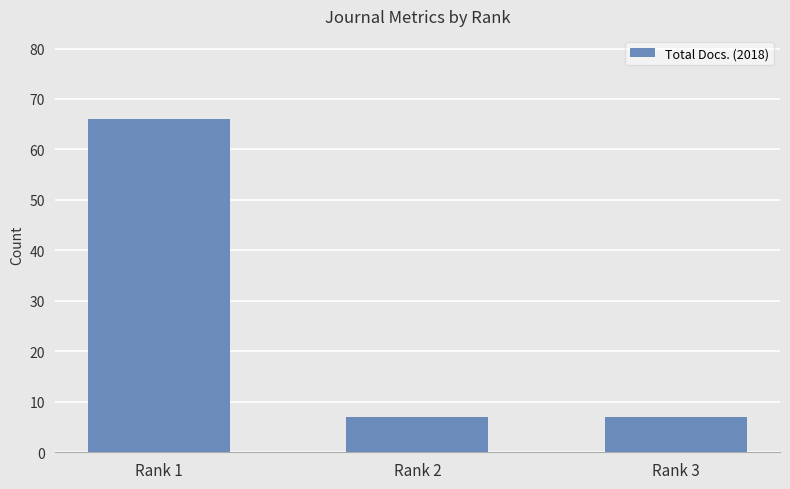

How many series are shown in this chart?

1